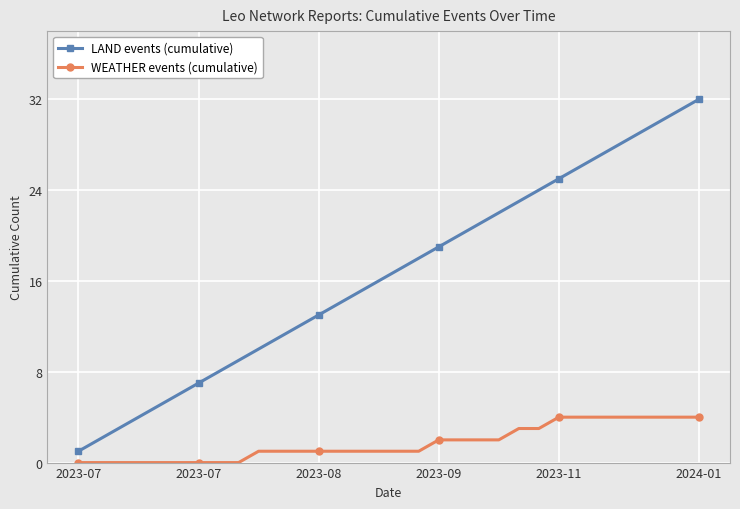

Reading right to left, what are all the values shown in this chart?

LAND events (cumulative): 32	31	30	29	28	27	26	25	24	23	22	21	20	19	18	17	16	15	14	13	12	11	10	9	8	7	6	5	4	3	2	1
WEATHER events (cumulative): 4	4	4	4	4	4	4	4	3	3	2	2	2	2	1	1	1	1	1	1	1	1	1	0	0	0	0	0	0	0	0	0